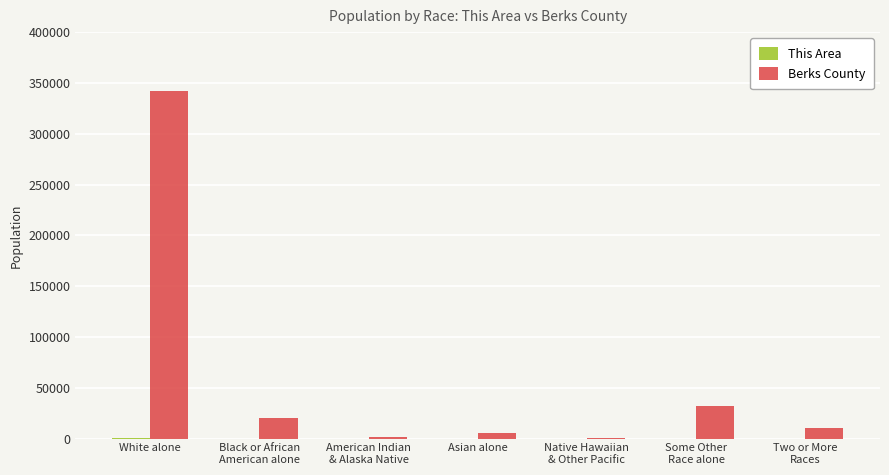

True or false: Berks County has a value of 492203 at White alone.

False